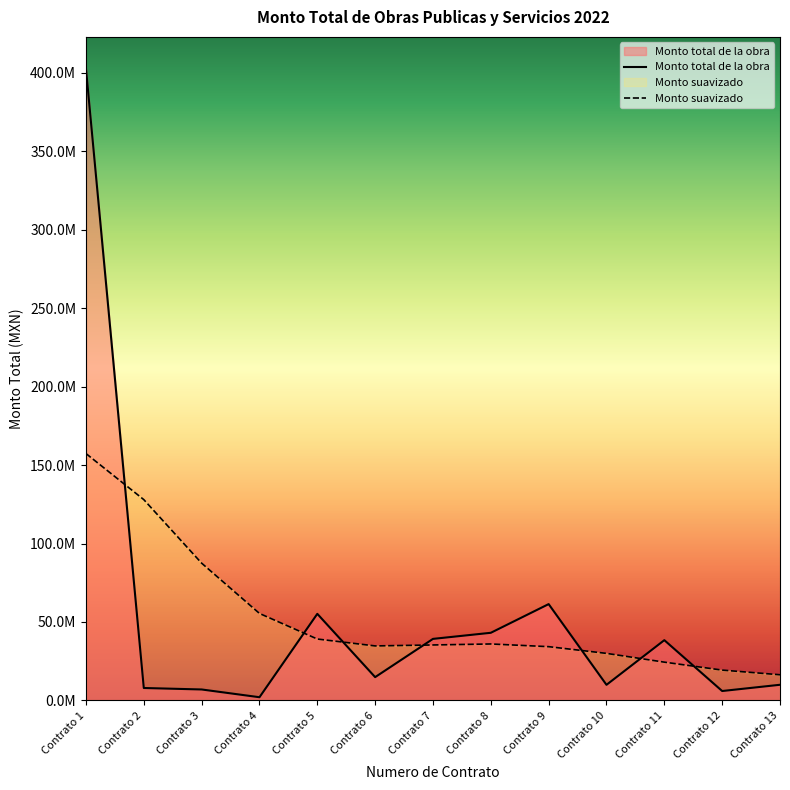

Is the value of Monto total de la obra at Contrato 12 greater than the value of Monto suavizado at Contrato 10?

No